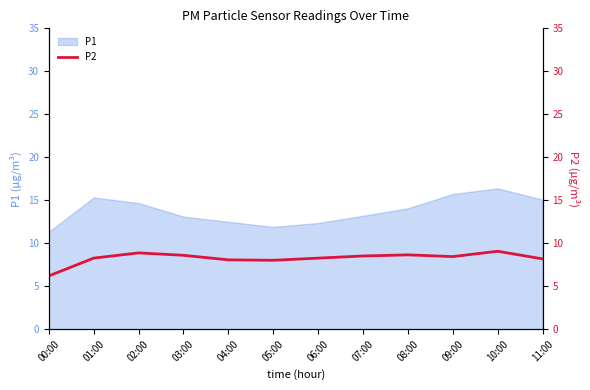

List the labels in order of value, largest first.

10:00, 02:00, 08:00, 03:00, 07:00, 09:00, 01:00, 06:00, 11:00, 04:00, 05:00, 00:00